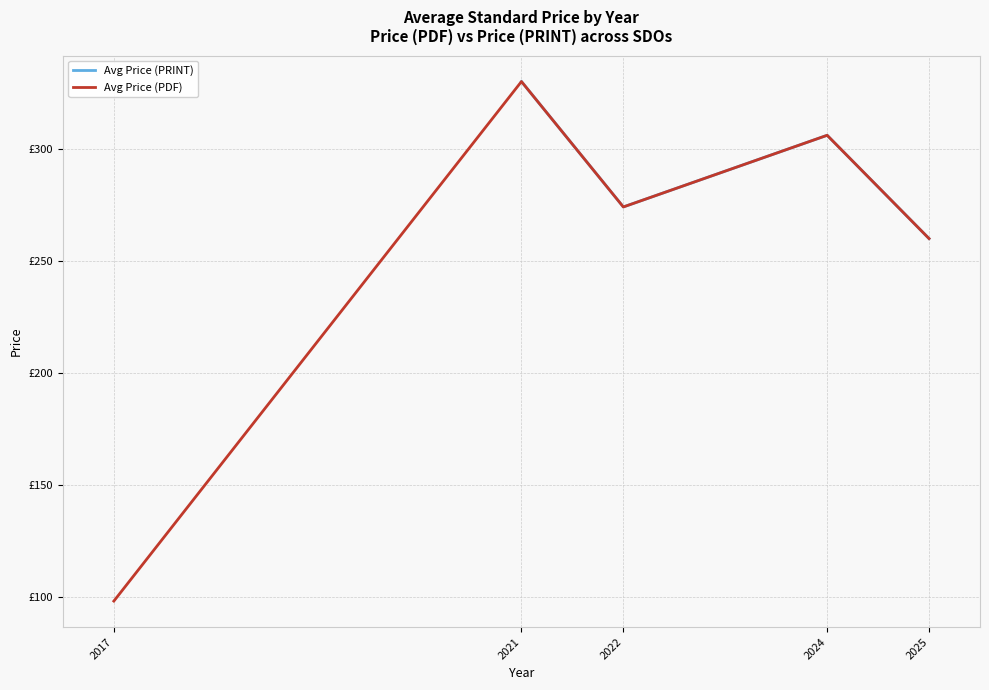

True or false: Avg Price (PDF) and Avg Price (PRINT) intersect in this chart.

False